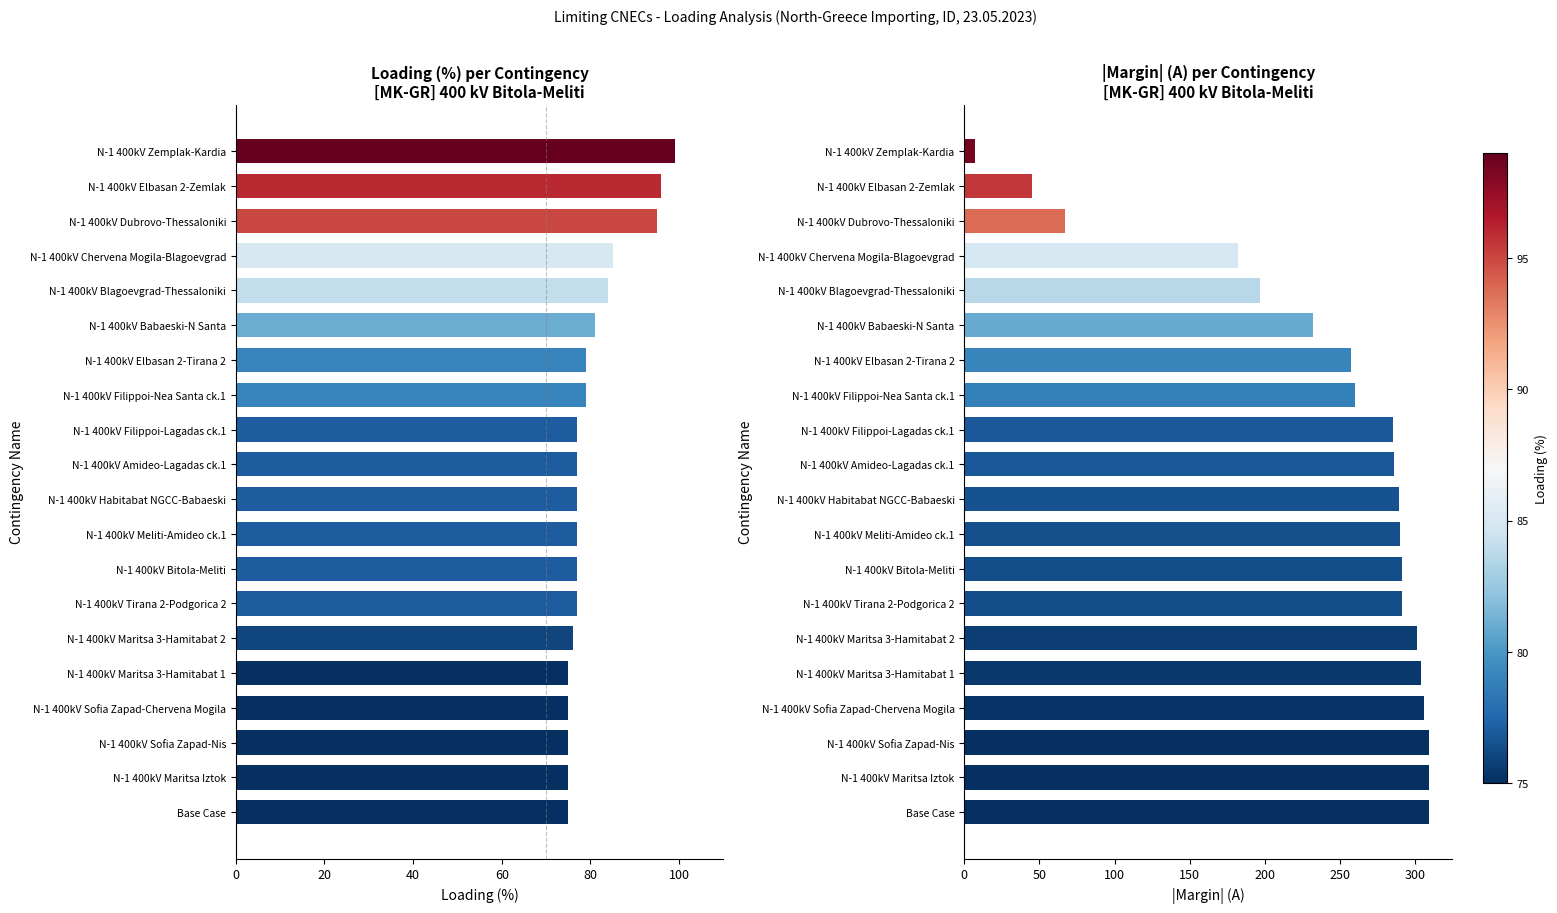

Rank the series at N-1 400kV Sofia Zapad-Nis from highest to lowest value.

|Margin (A)|, Loading (%)